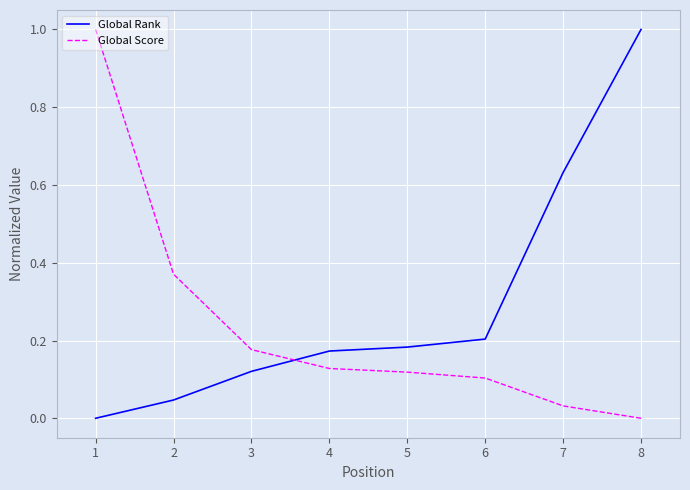

The Global Rank series shows 0.2 at 3. True or false?

False